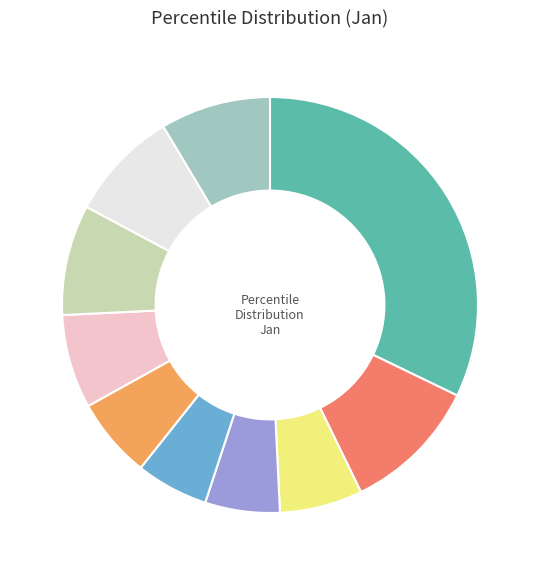

Is there a majority slice in this chart?

No